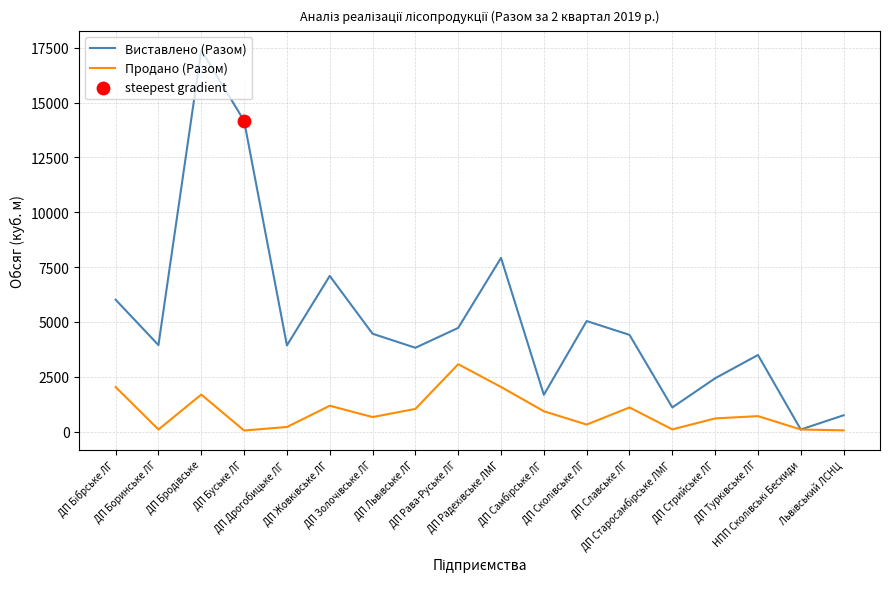

At how many categories does at least one series exceed 2675?

13